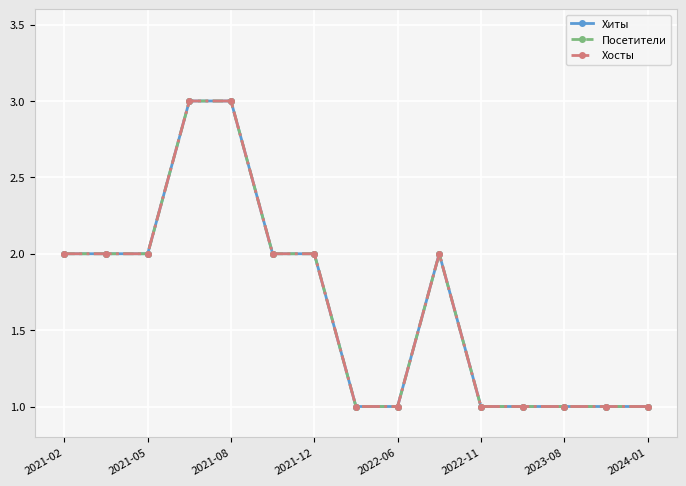

What is the average value of the Хосты series?

2